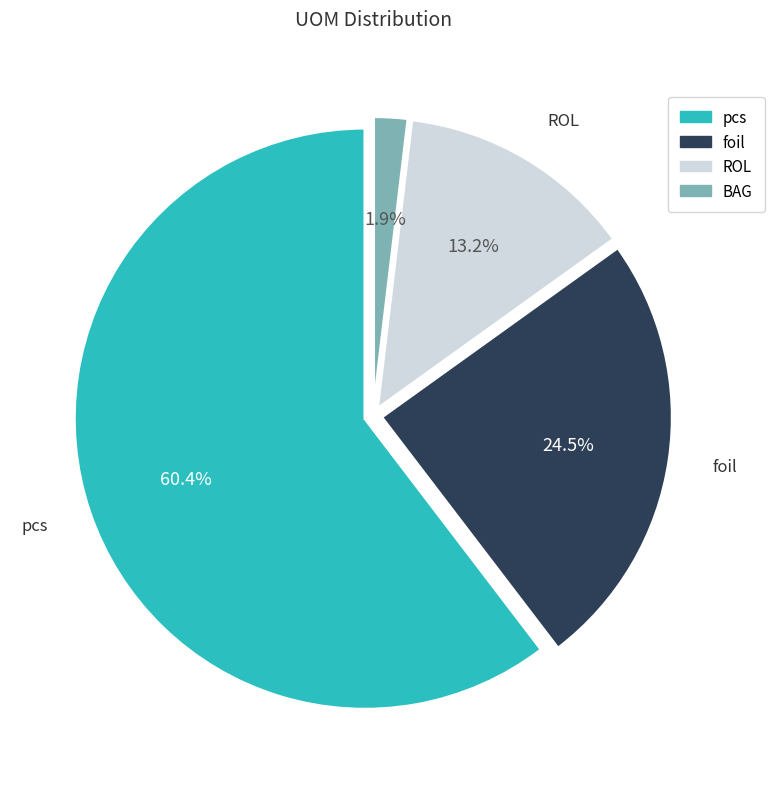

Is there any slice that represents more than half of the pie?

Yes